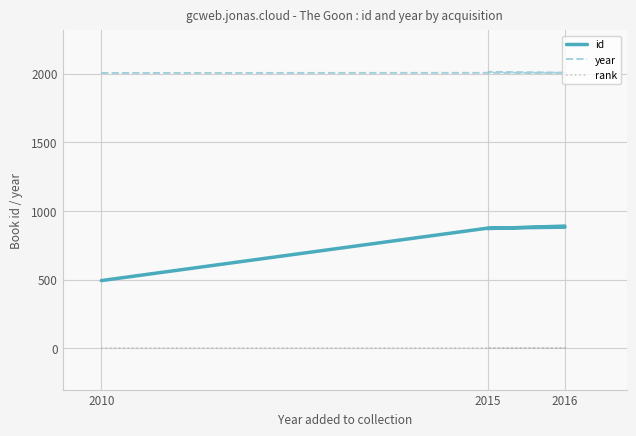

How many lines are shown in the chart?

3